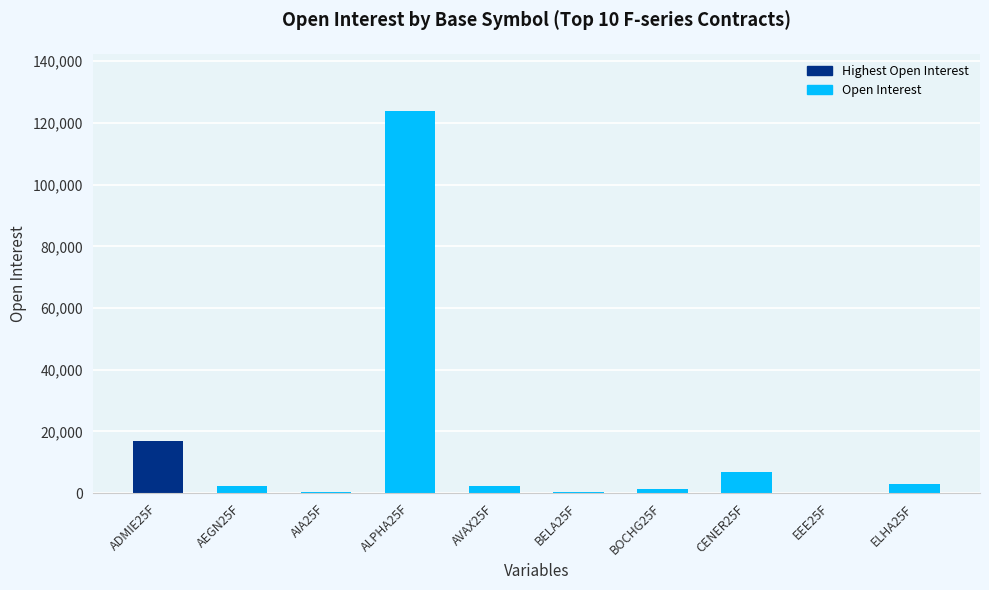

What is the change in value from AVAX25F to BOCHG25F?

-1021